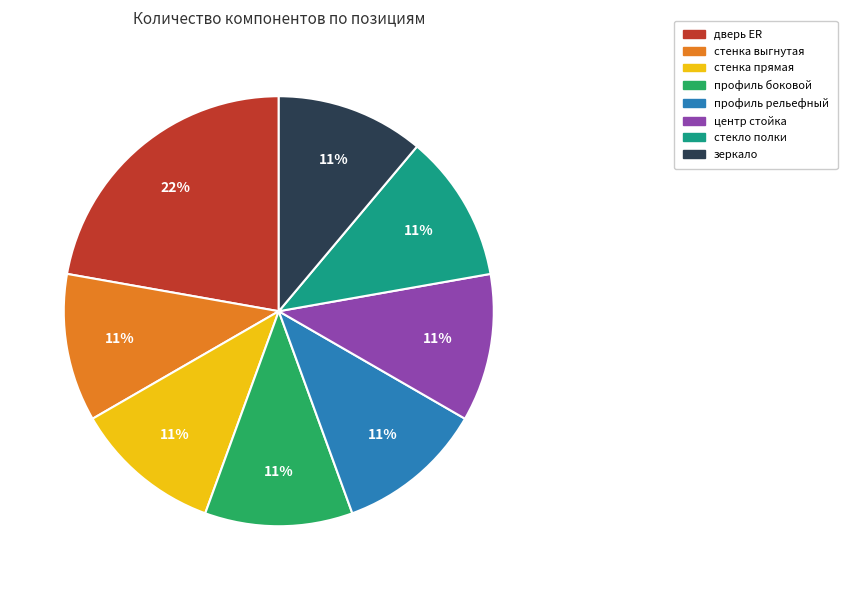

What is the ratio of the value at профиль рельефный to the value at дверь ER?

0.5